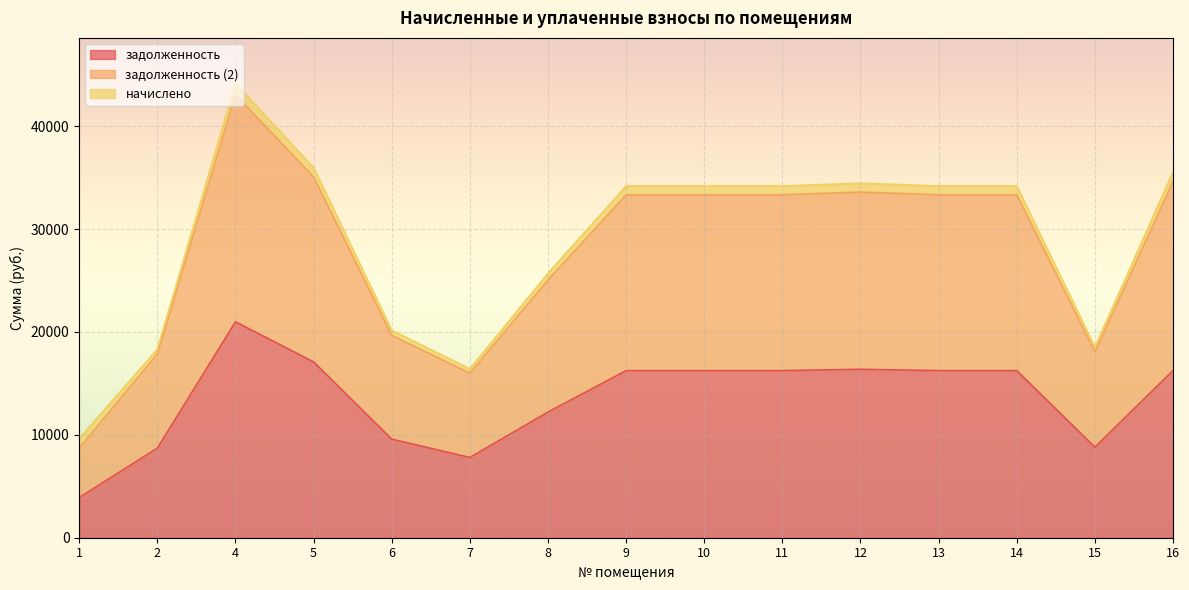

True or false: задолженность (2) has a value of 4829.7 at 2.

False